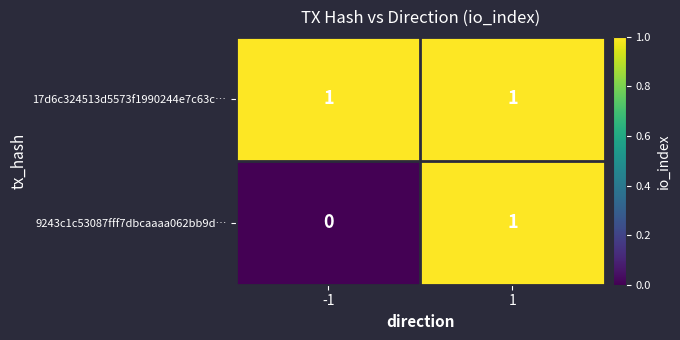

What is the total value across all series at -1?

1